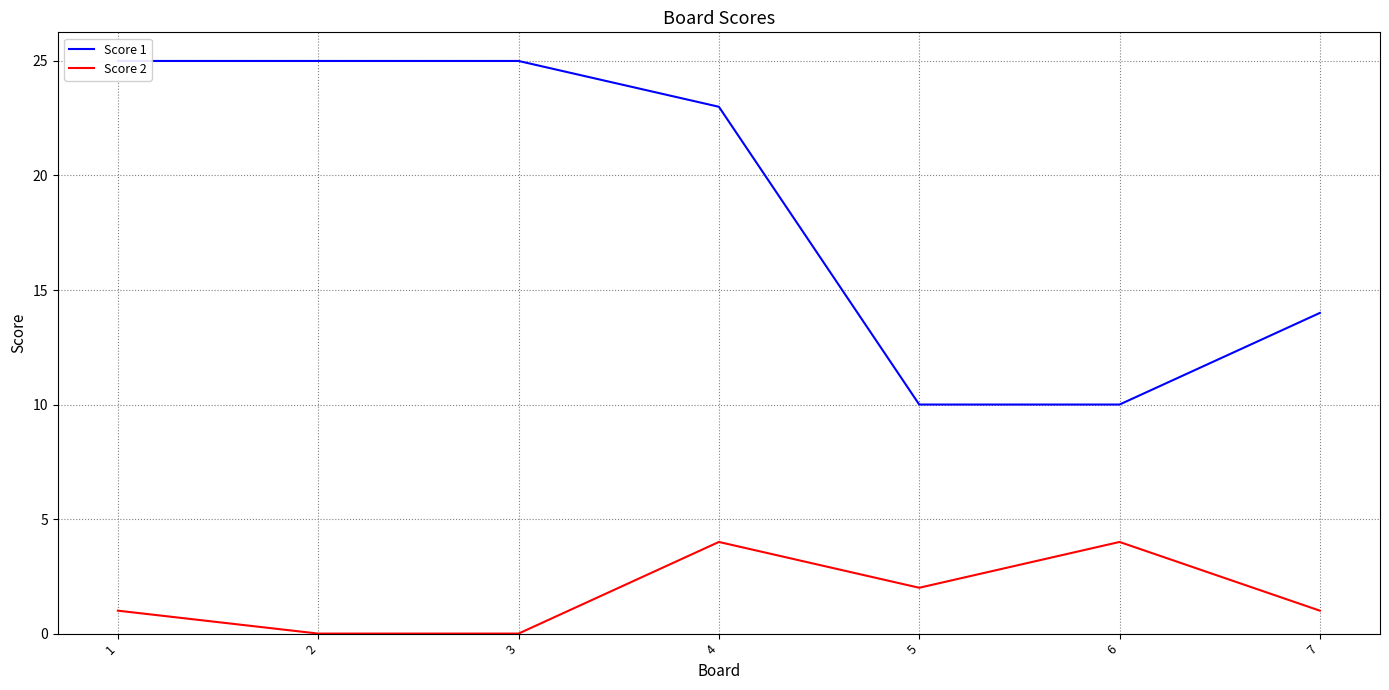

Count the Score 1 values in the range 10 to 25.

7